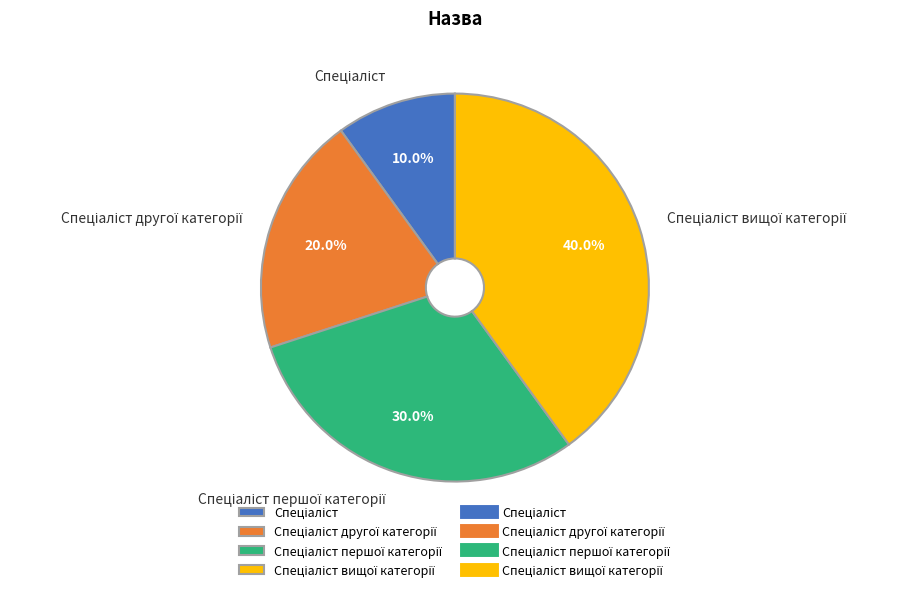

Is there a majority slice in this chart?

No